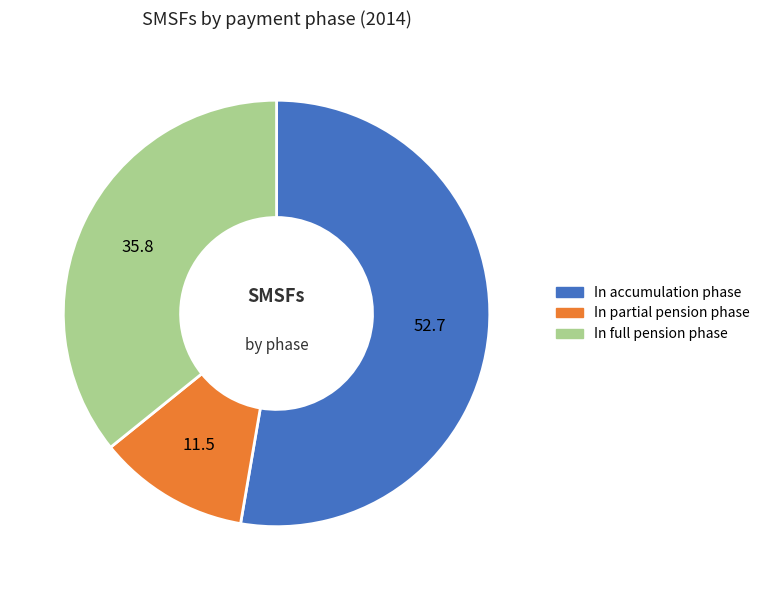

Between In accumulation phase and In partial pension phase, which is larger?

In accumulation phase